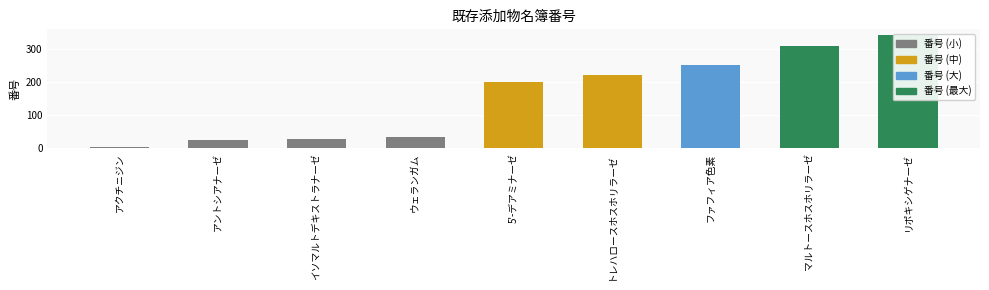

What is the value of the 6th bar from the left?

223